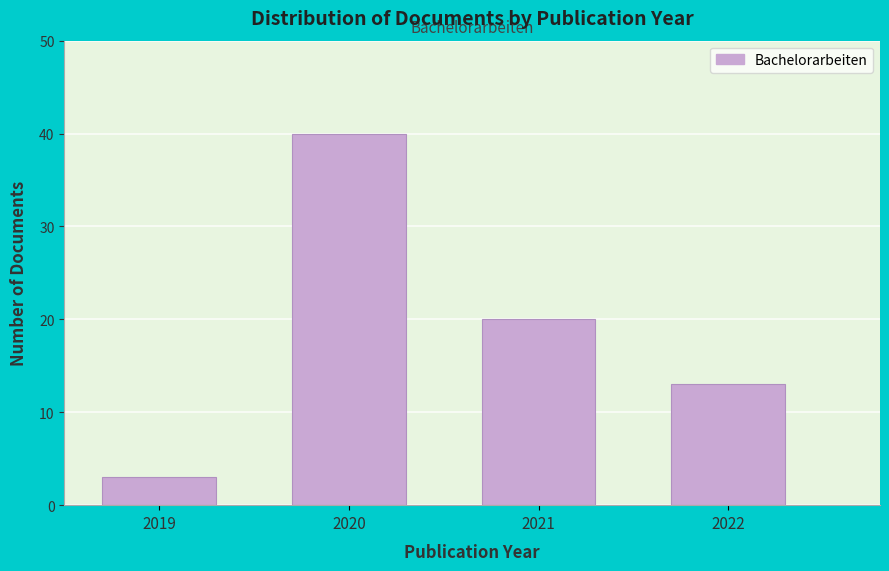

Reading right to left, transcribe all the data shown in this chart.

2022=13	2021=20	2020=40	2019=3